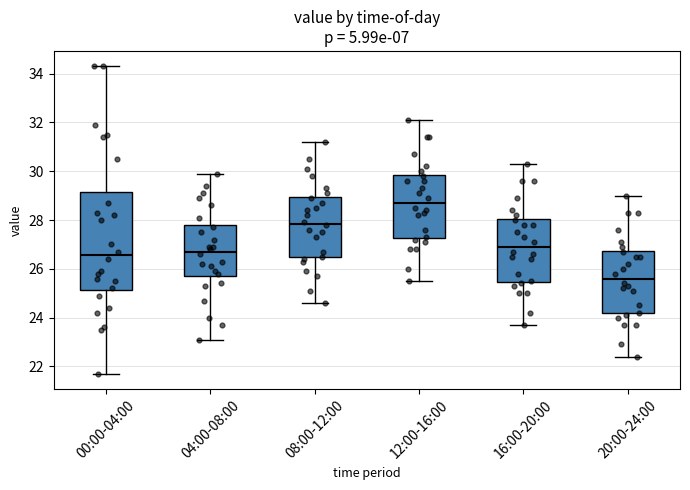

Reading left to right, read every box against the y-axis: the position of its median line, the range the box covers, and the ends of its whiskers. The values are not printed on the chart, so give them approximately, as read against the axis.

00:00-04:00: median 26.6, box 25.2 to 29.2, whiskers 21.8 to 34.4
04:00-08:00: median 26.8, box 25.8 to 27.8, whiskers 23.2 to 30.0
08:00-12:00: median 27.8, box 26.4 to 29.0, whiskers 24.6 to 31.2
12:00-16:00: median 28.8, box 27.2 to 29.8, whiskers 25.6 to 32.2
16:00-20:00: median 27.0, box 25.4 to 28.0, whiskers 23.8 to 30.4
20:00-24:00: median 25.6, box 24.2 to 26.8, whiskers 22.4 to 29.0